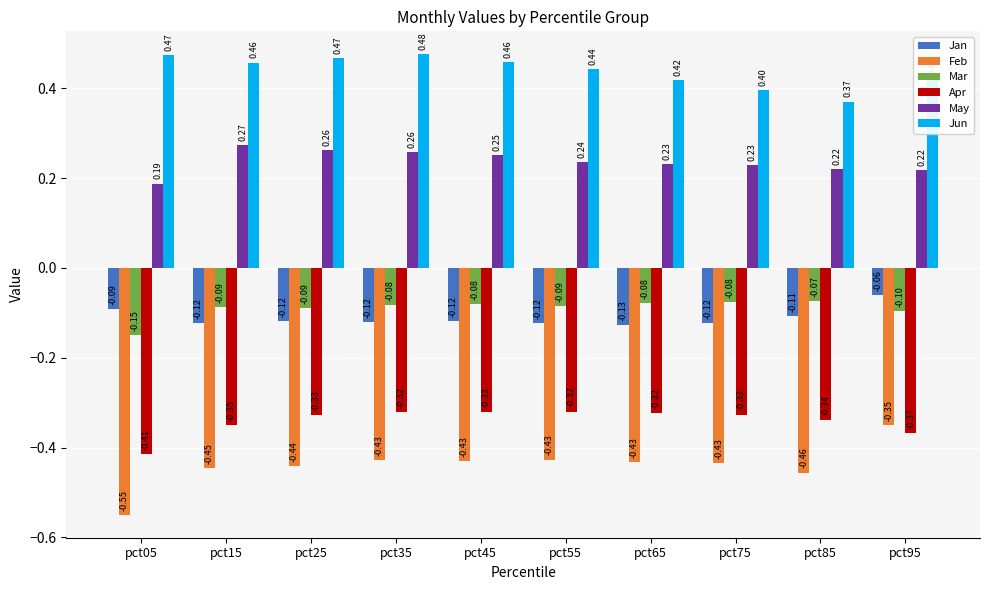

Which series has the largest total across all categories?

Jun